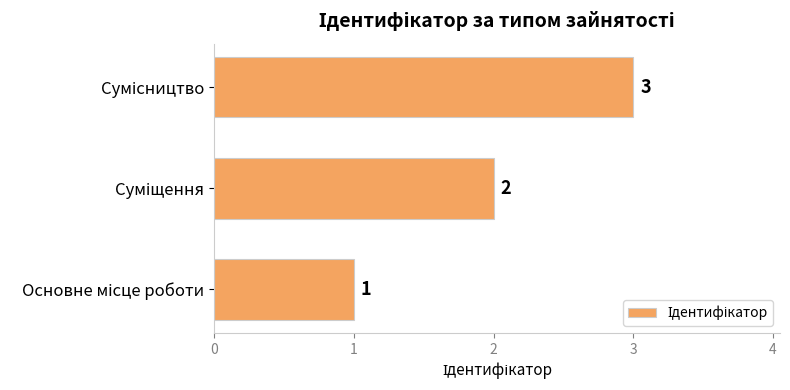

How many values are between 1 and 3?

3